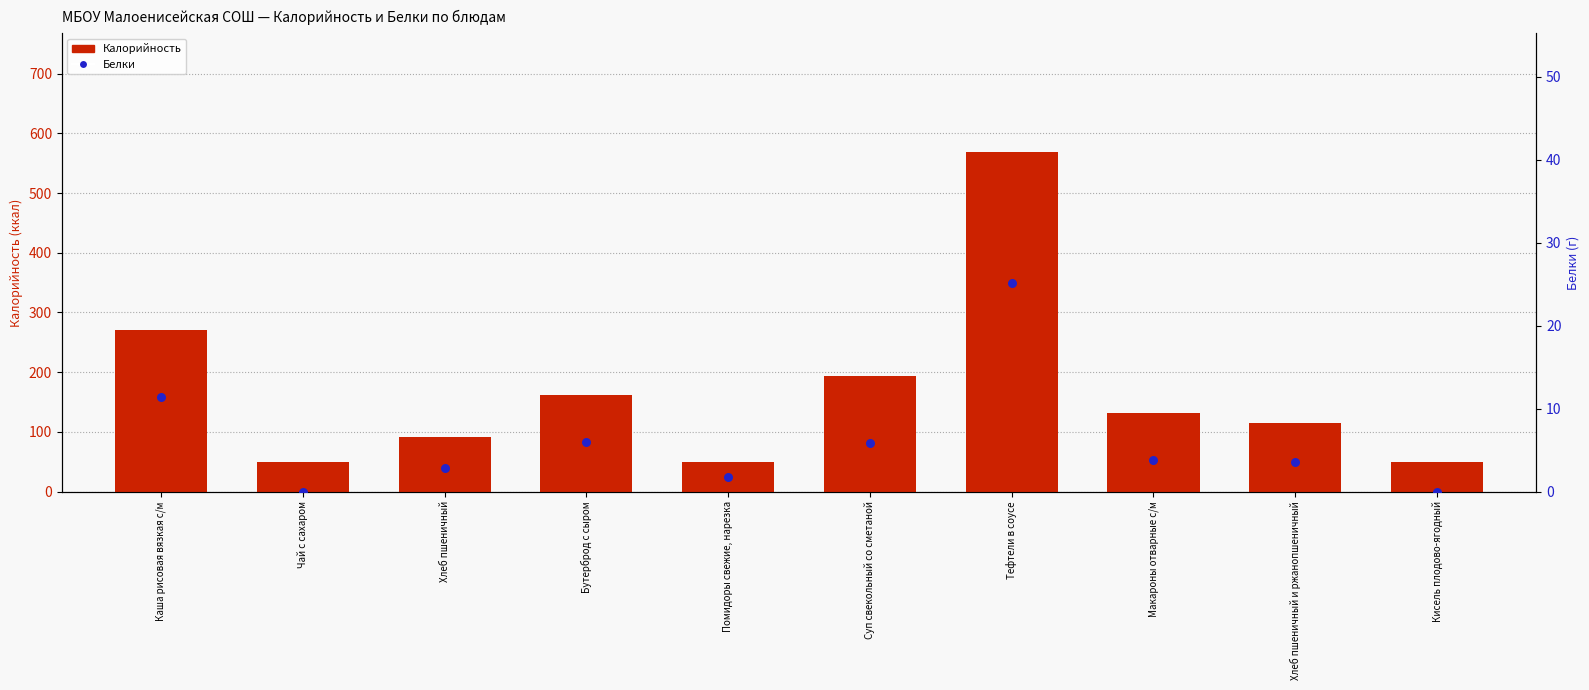

Which series has the largest total across all categories?

Калорийность